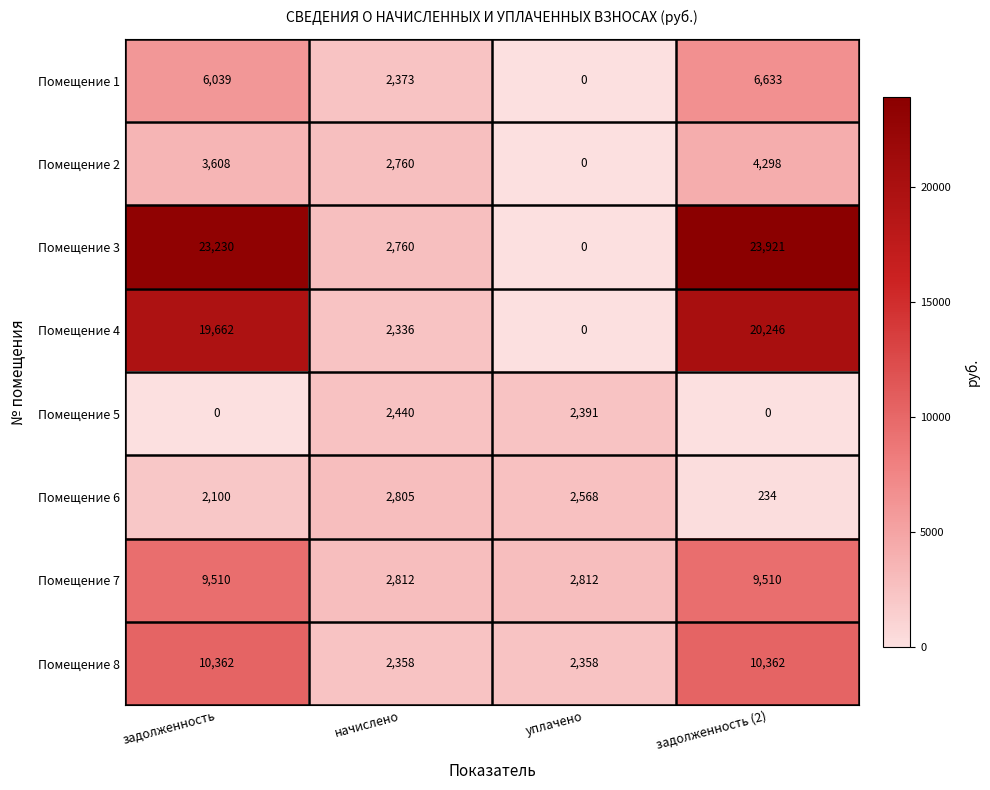

What is the sum of the Помещение 6 values at задолженность and задолженность (2)?

2334